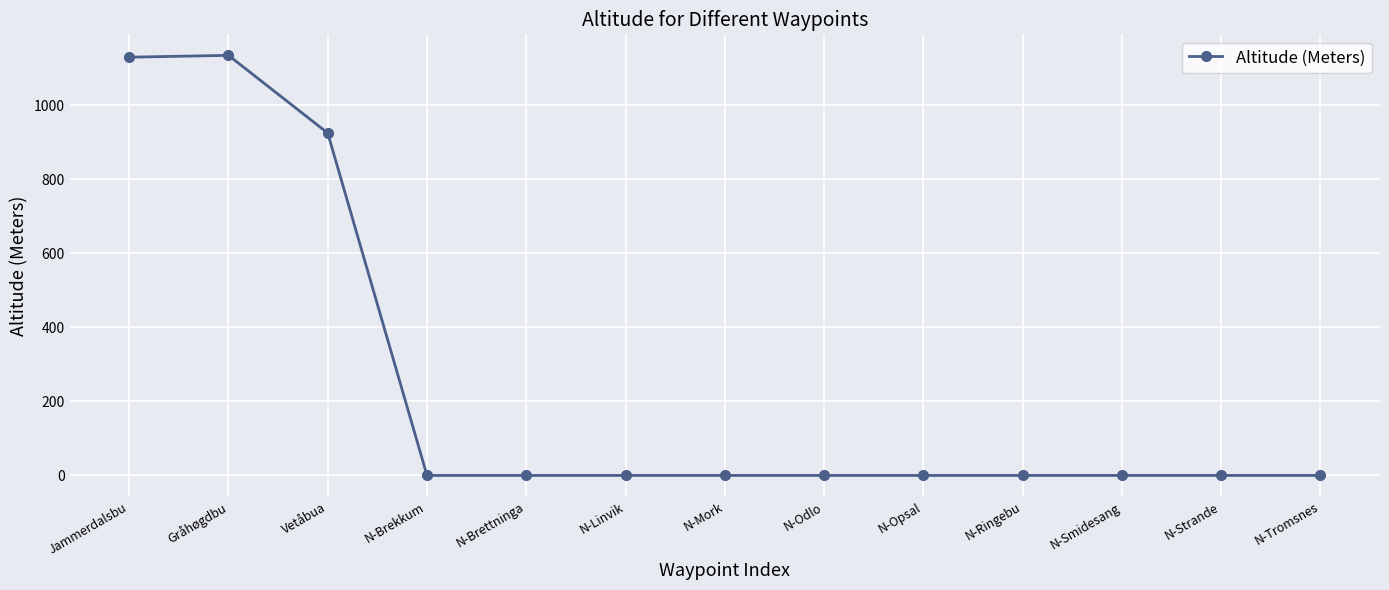

What is the change in value from Vetåbua to N-Tromsnes?

-925